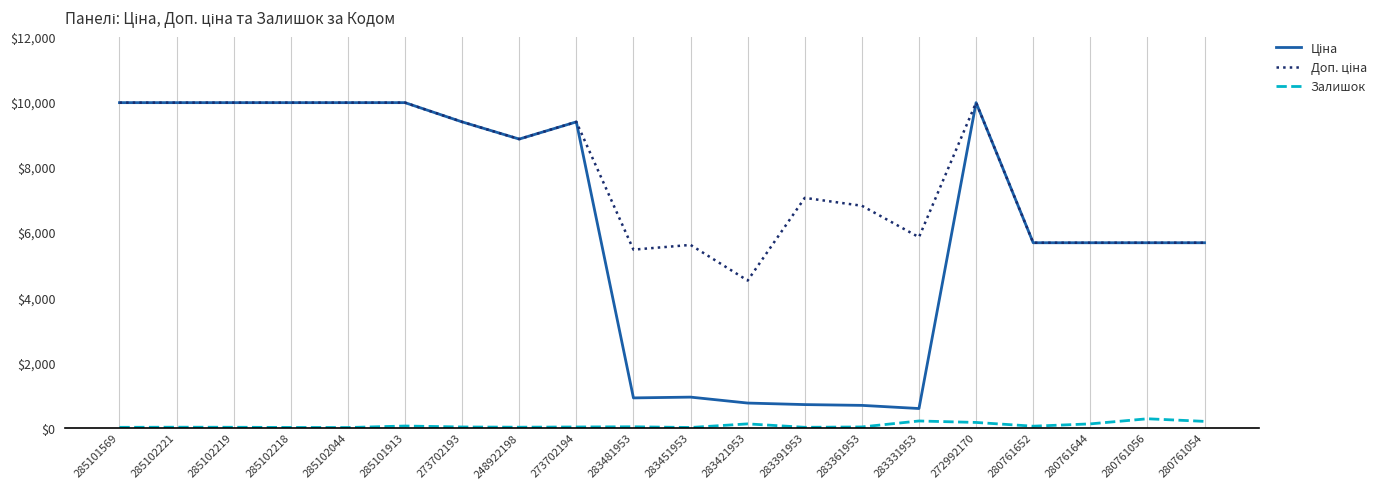

Is it true that Залишок equals 190.0 at 280761054?

True